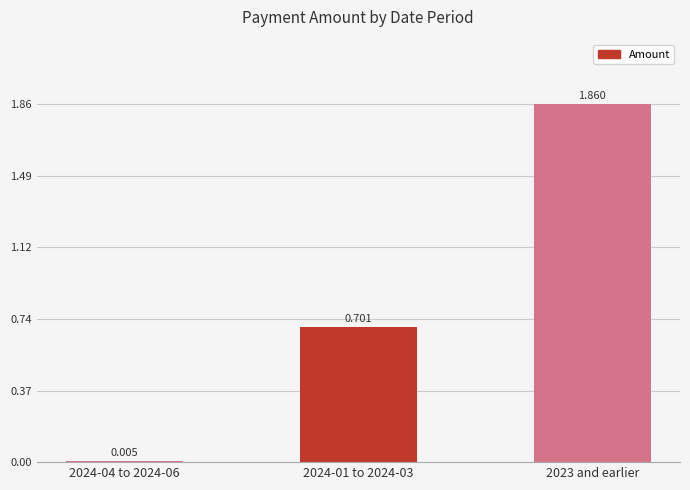

Are the bars horizontal?

No